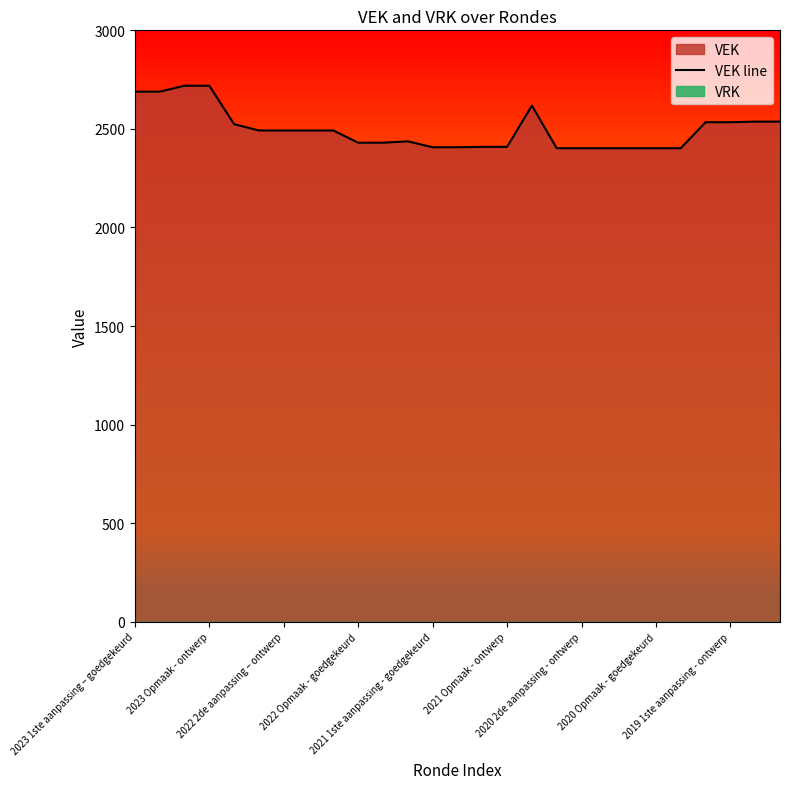

What is the maximum value for VEK line?

2719